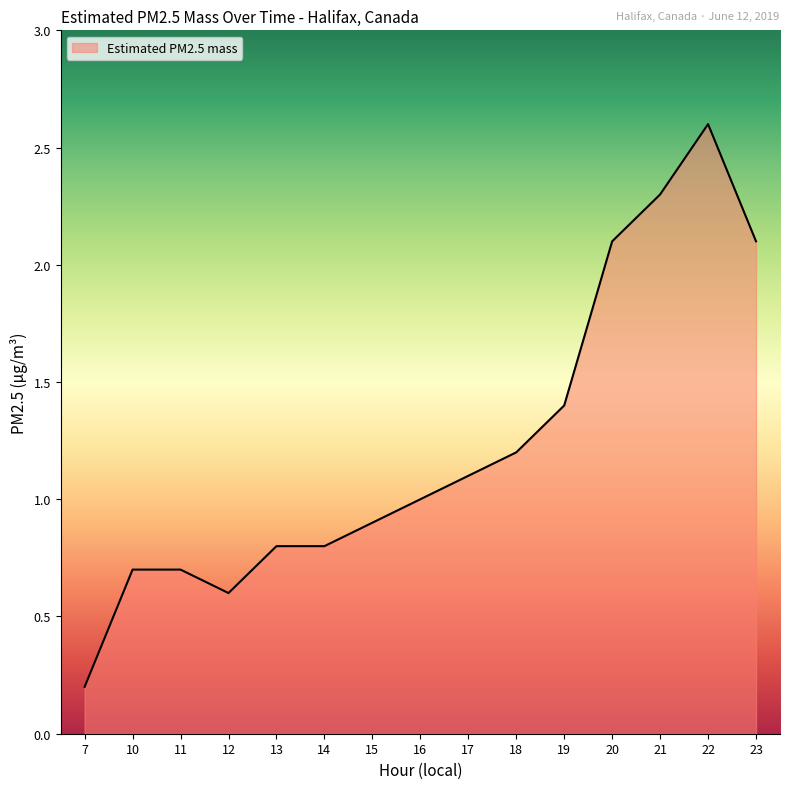

True or false: the data shows 2.3 at 21.

True